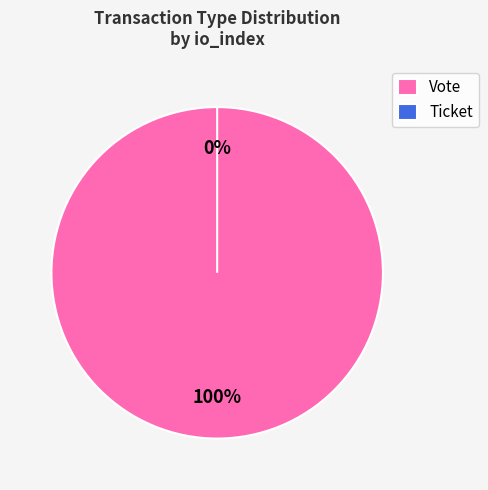

To the nearest percent, what is the combined percentage of Vote and Ticket?

100%